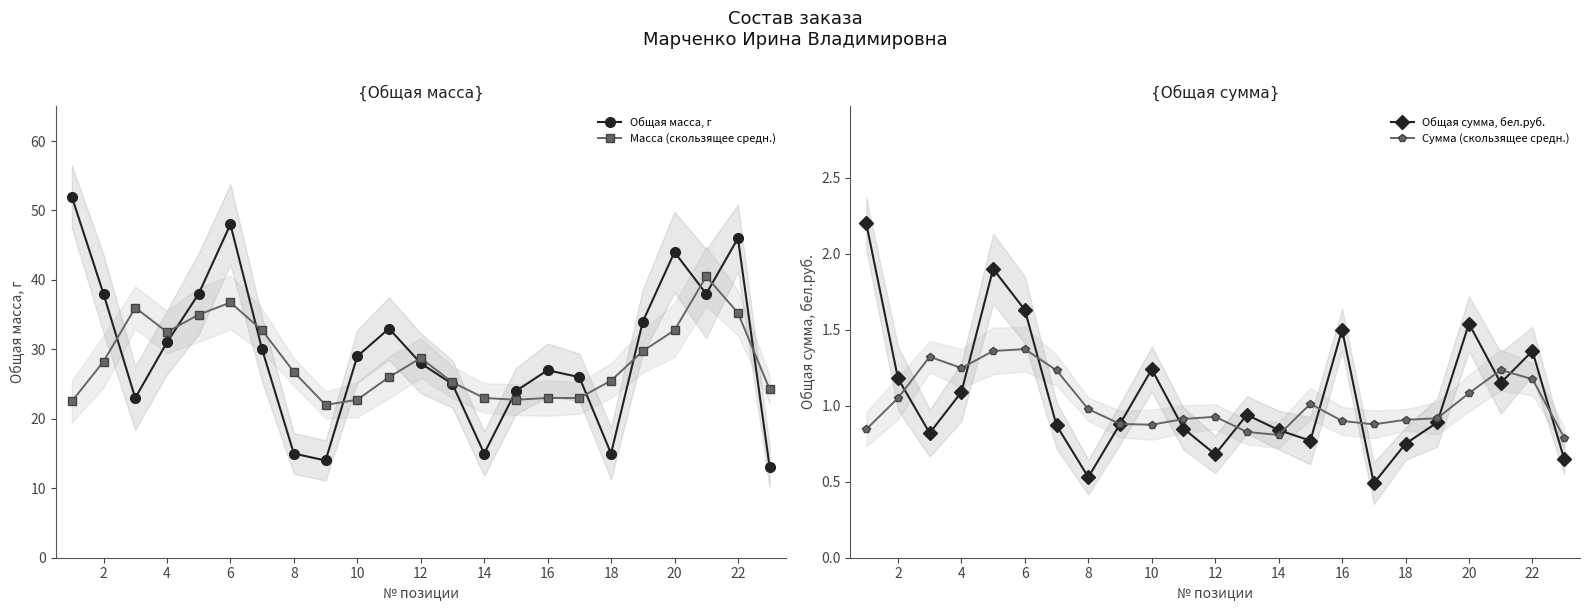

What is the value of the Общая сумма, бел.руб. point at the 11th from the left?

0.8